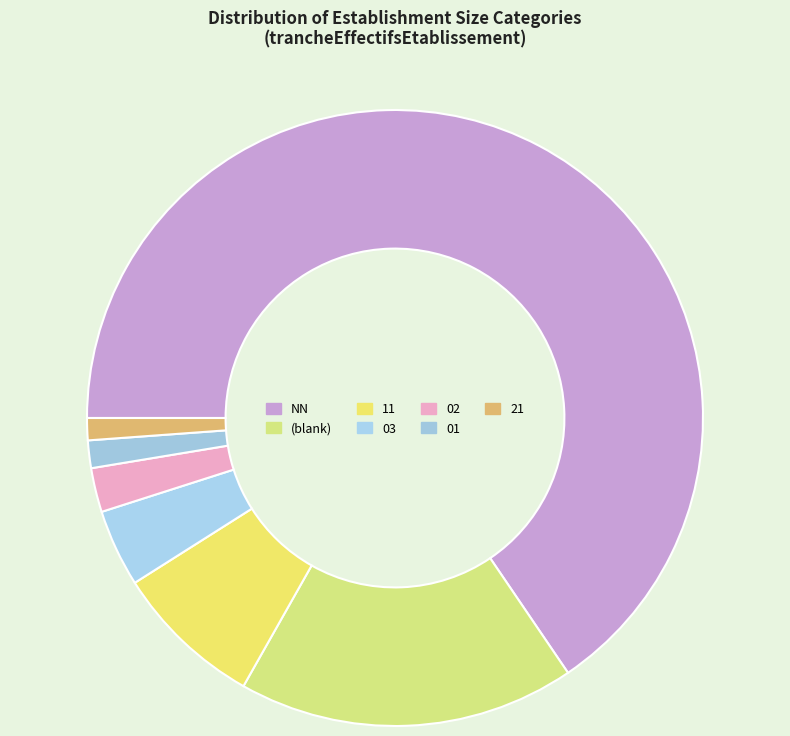

How many segments does this pie chart have?

7